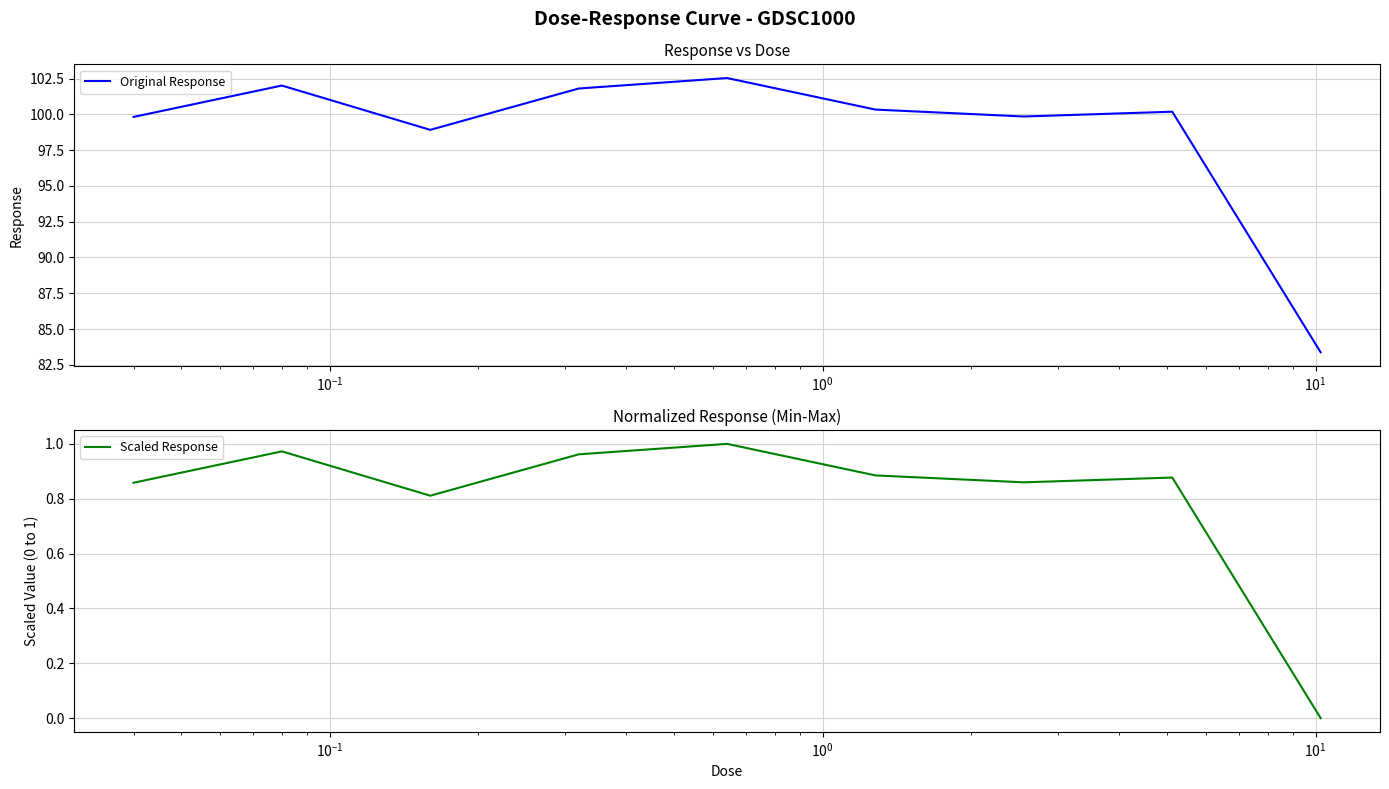

What is the highest value of the Original Response series?

102.5